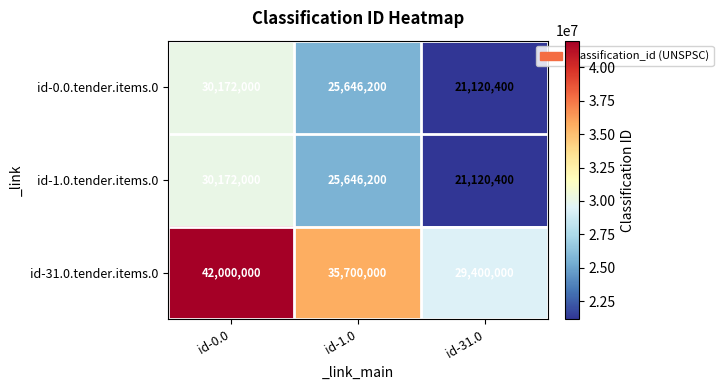

Reading left to right, what are all the values shown in this chart?

id-0.0.tender.items.0: id-0.0=30172000	id-1.0=25646200	id-31.0=21120400
id-1.0.tender.items.0: id-0.0=30172000	id-1.0=25646200	id-31.0=21120400
id-31.0.tender.items.0: id-0.0=42000000	id-1.0=35700000	id-31.0=29400000